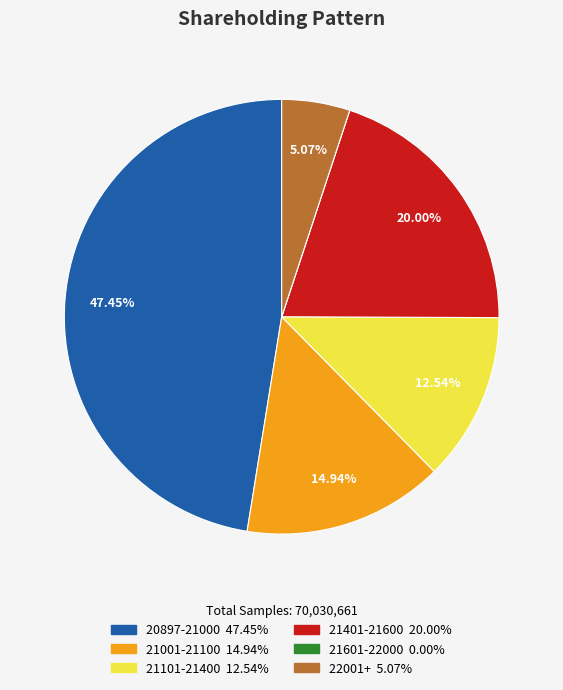

Does any single category account for the majority?

No